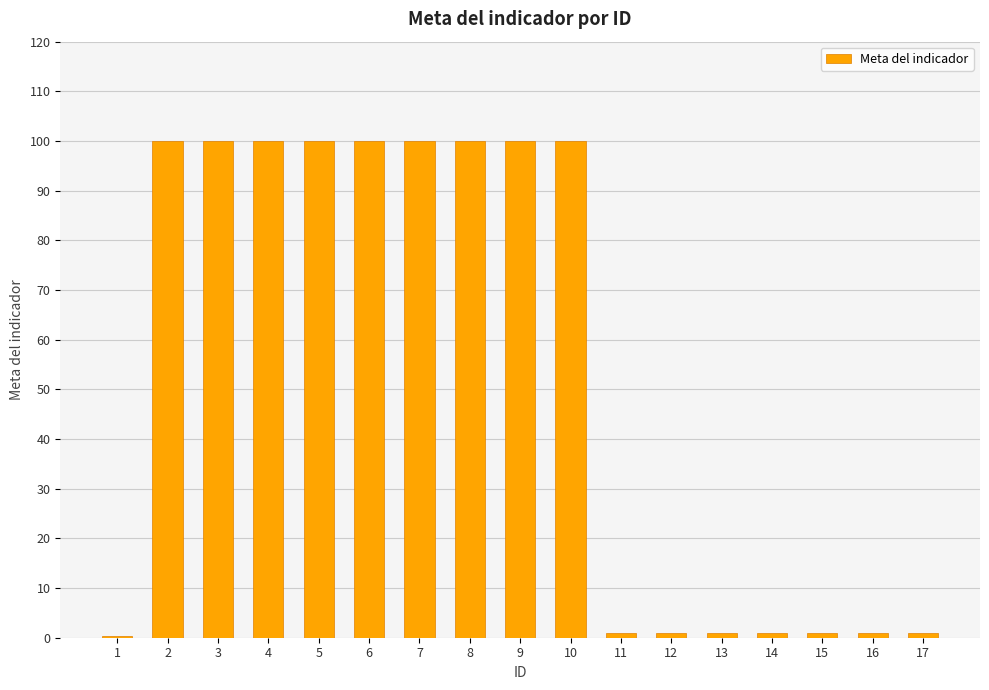

Reading left to right, transcribe all the data shown in this chart.

1=0.3	2=100.0	3=100.0	4=100.0	5=100.0	6=100.0	7=100.0	8=100.0	9=100.0	10=100.0	11=1.0	12=1.0	13=1.0	14=1.0	15=1.0	16=1.0	17=1.0